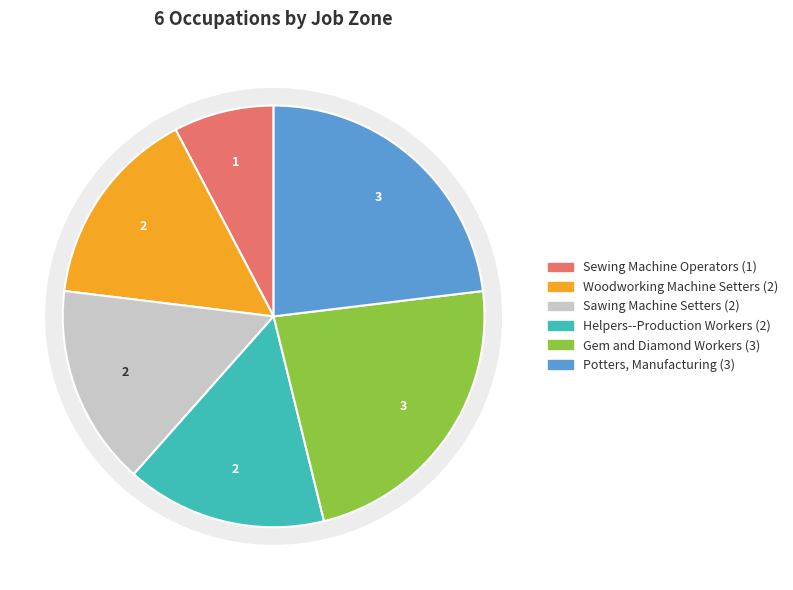

True or false: Potters, Manufacturing accounts for 23% of the total.

True